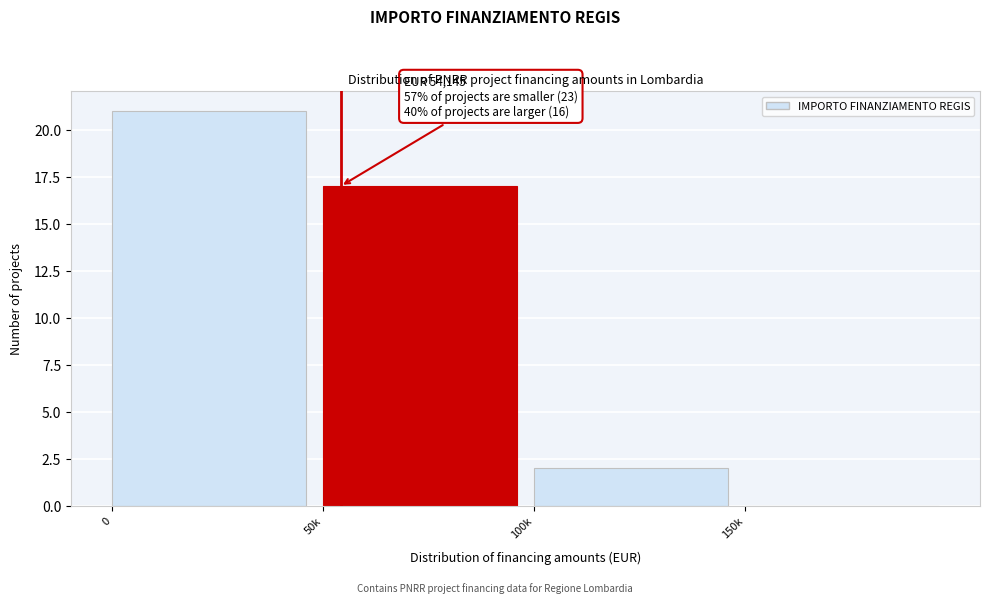

Reading left to right, what are all the values shown in this chart?

0=21	50k=17	100k=2	150k=0